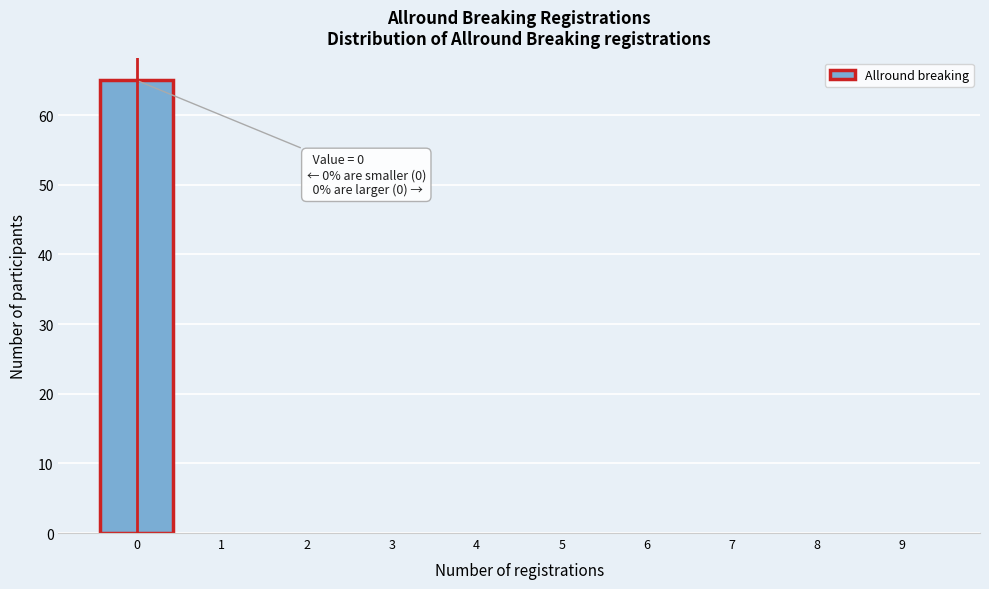

Reading left to right, what are all the values shown in this chart?

0=65	1=0	2=0	3=0	4=0	5=0	6=0	7=0	8=0	9=0